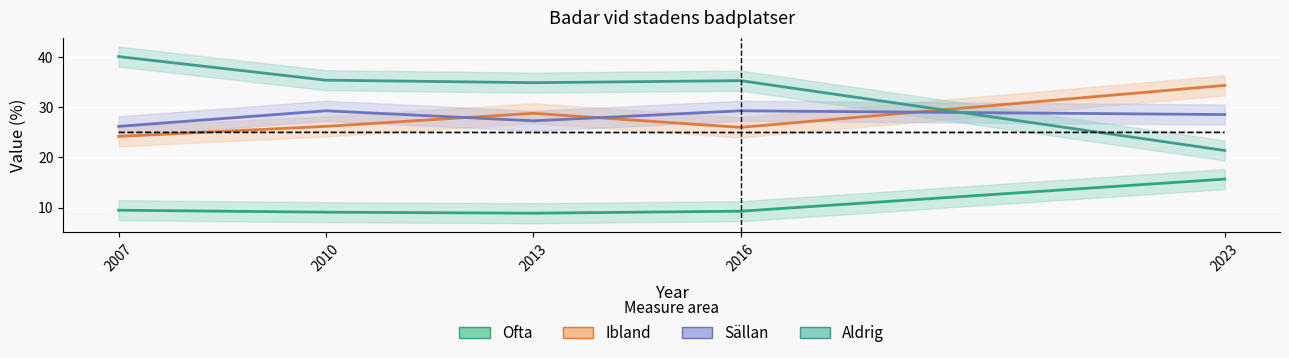

Is the value of Ibland at 2010 greater than the value of Sällan at 2016?

No